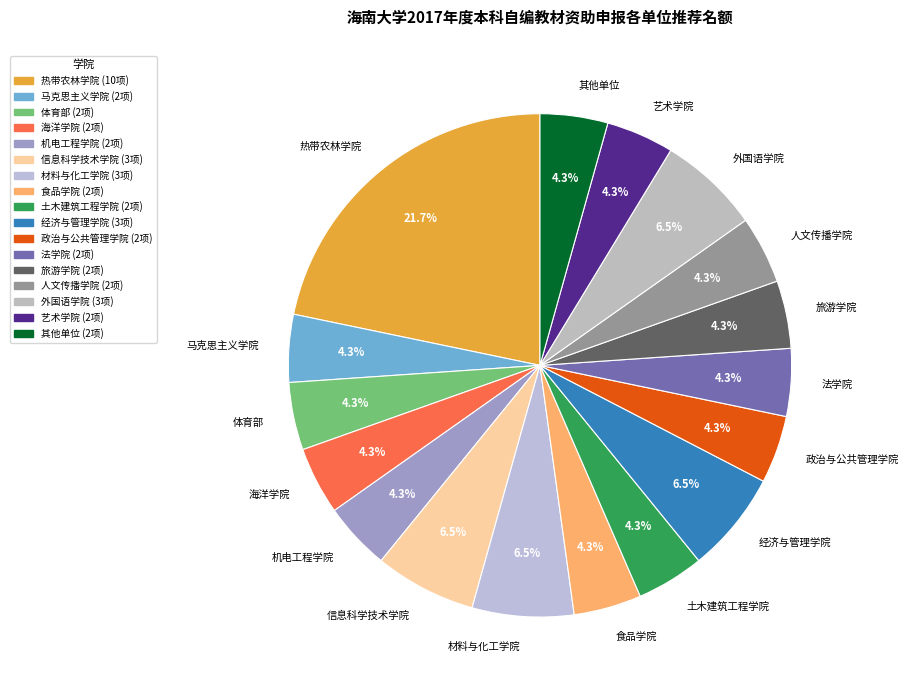

Approximately how many times larger is the value at 法学院 compared to 马克思主义学院?

1.0